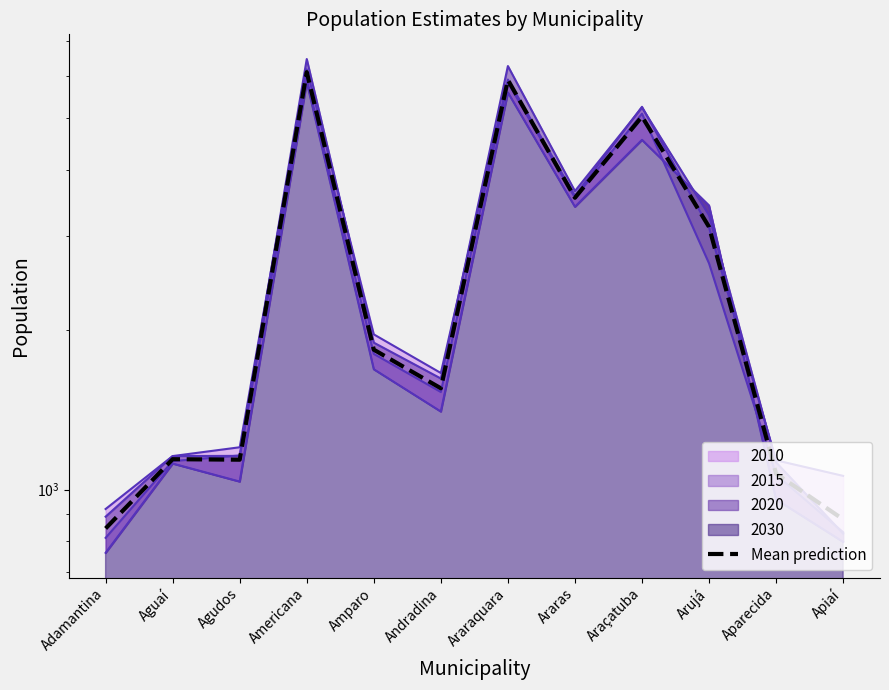

What is the label of the 4th point from the left?

Americana